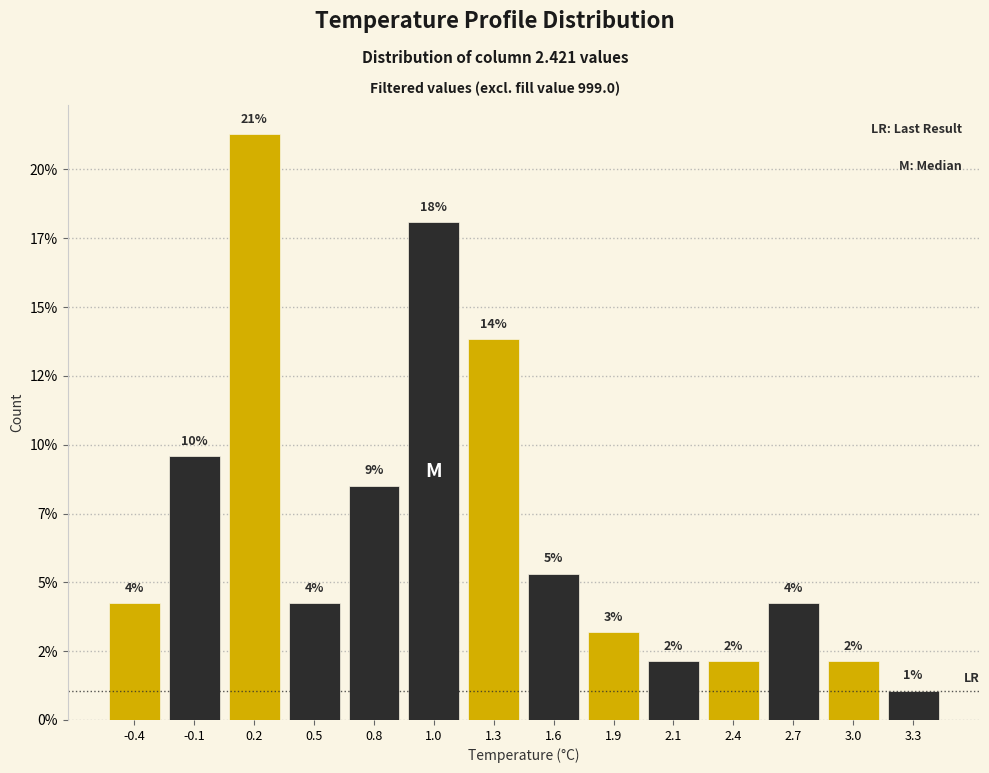

Are the bars horizontal?

No